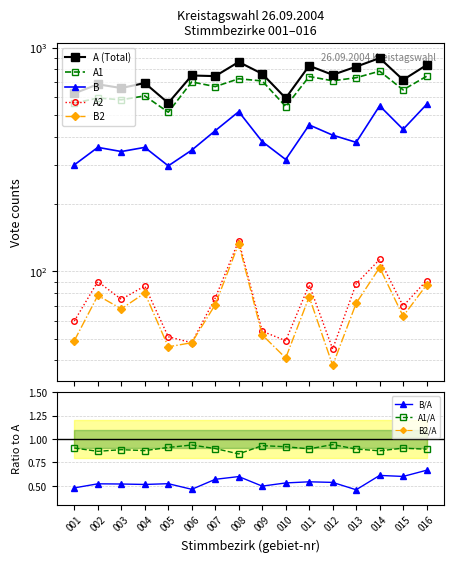

Which series has the widest spread of values?

A